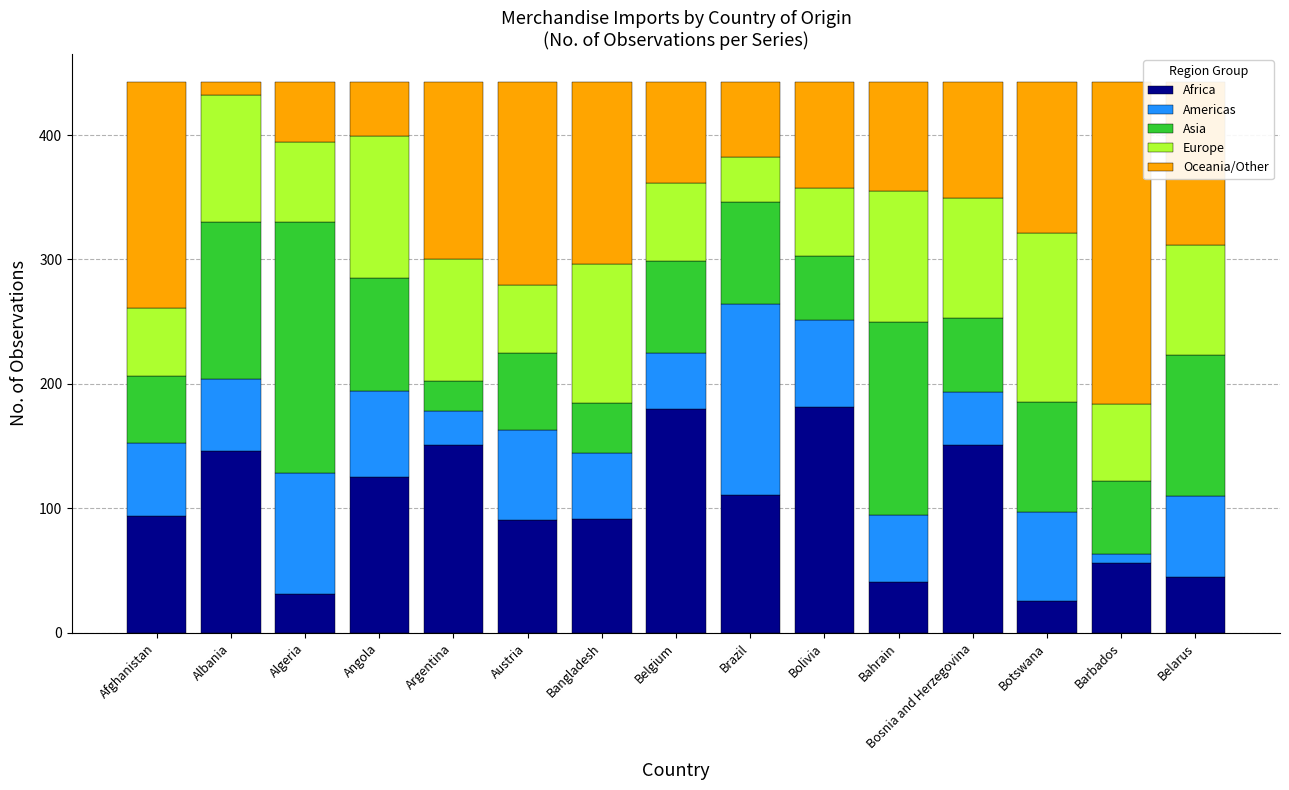

What is the maximum value for Africa?

181.2